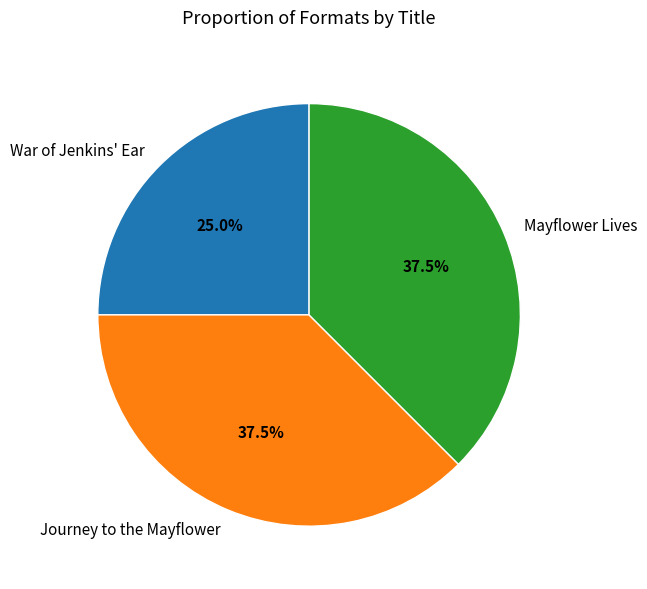

To the nearest percent, what percentage of the pie is War of Jenkins' Ear?

25%